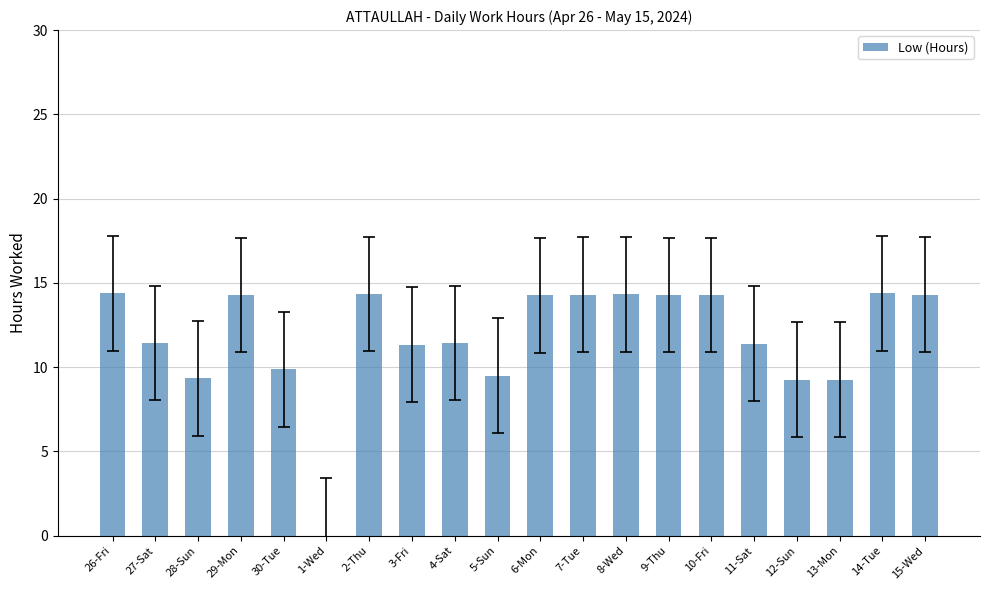

What is the sum of all values?

235.9